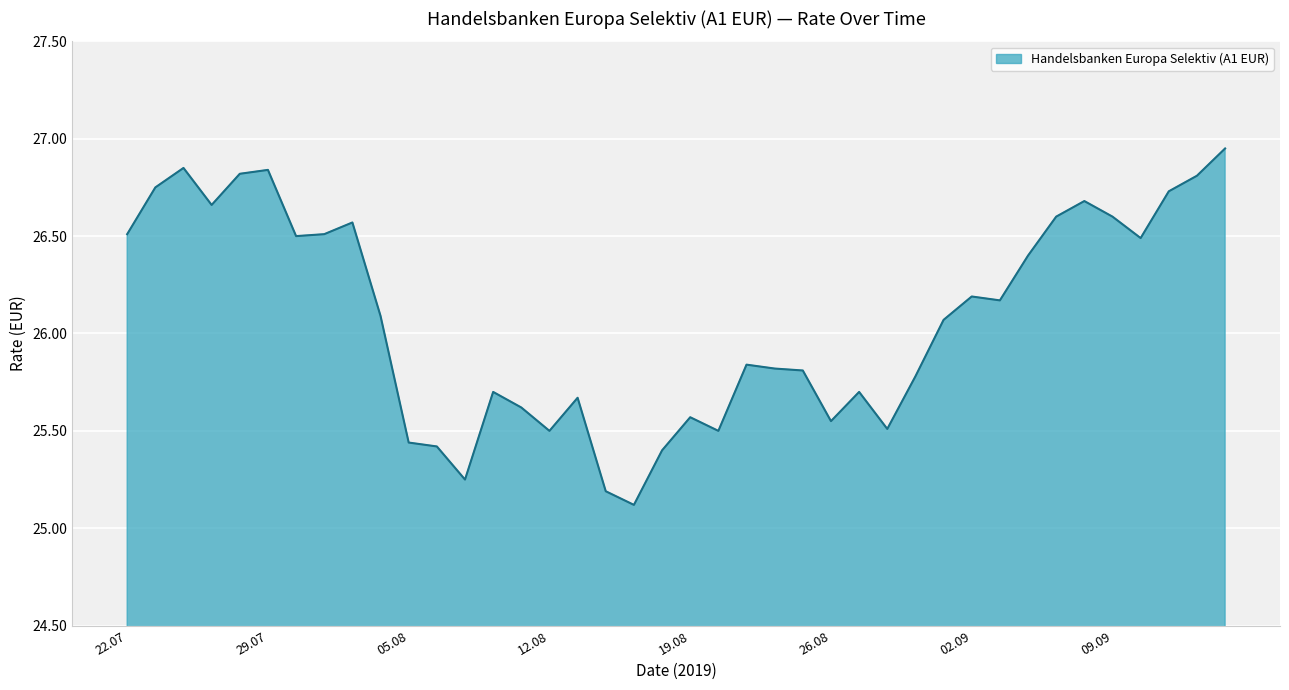

What is the difference between the maximum and second lowest values?

1.8